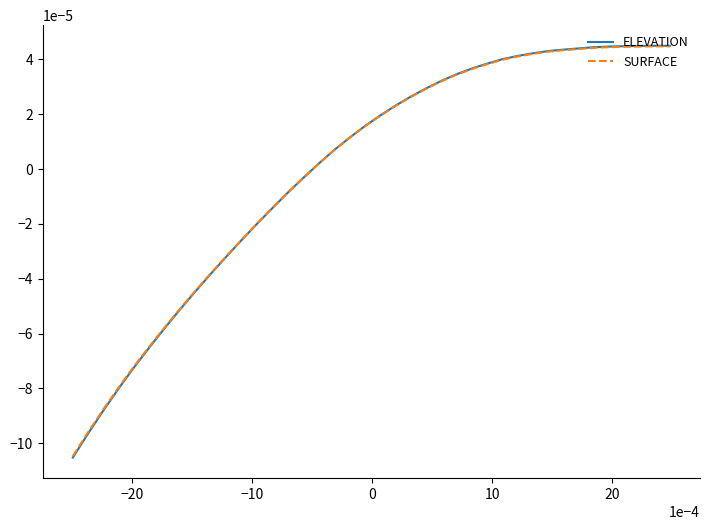

Rank the series by their maximum value, from lowest to highest.

SURFACE, ELEVATION